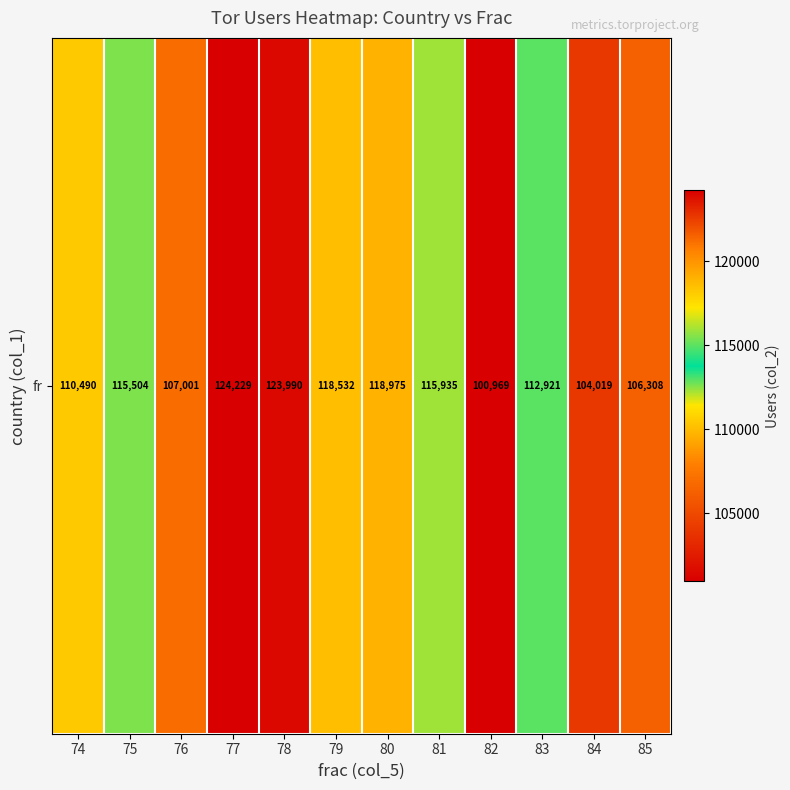

True or false: the data shows 123990 at 78.

True